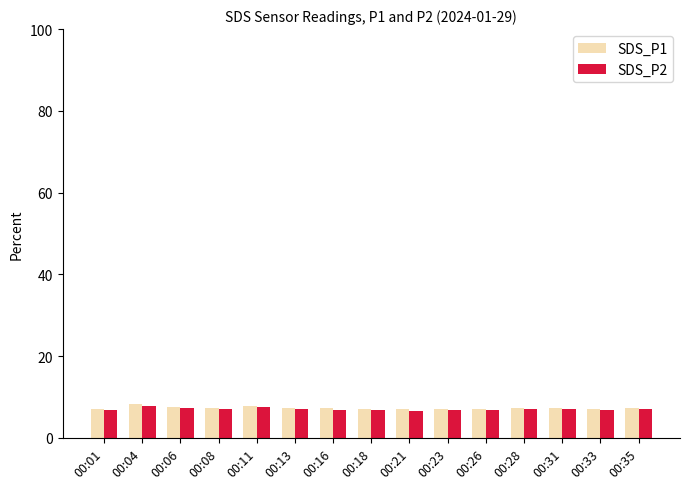

What is the maximum value shown in the chart?

8.2